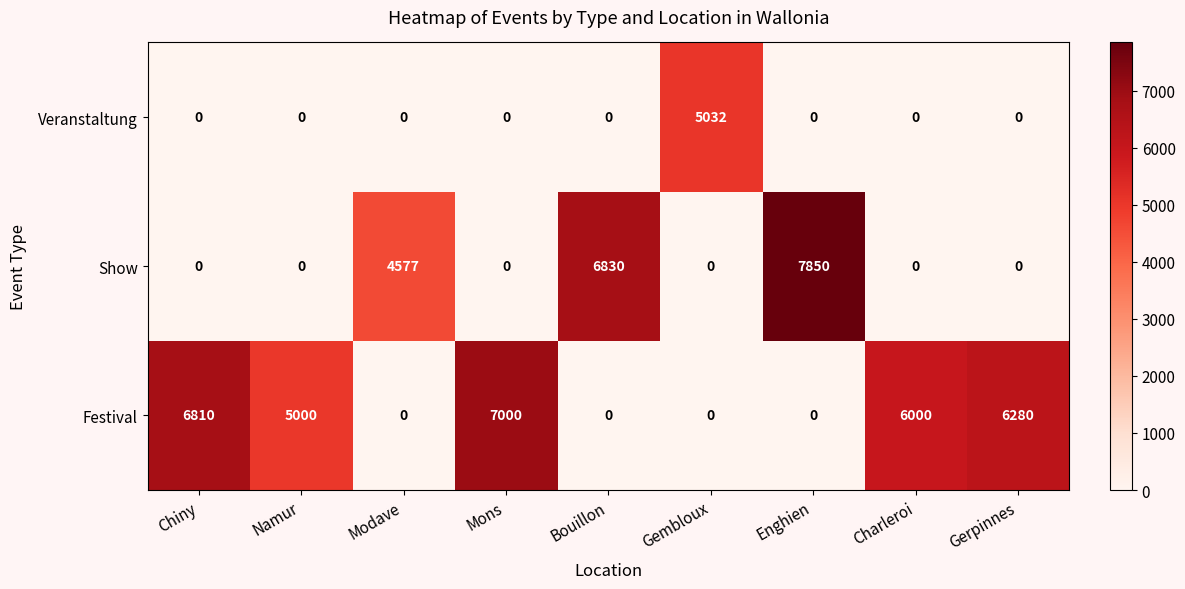

Which series has the widest spread of values?

Show